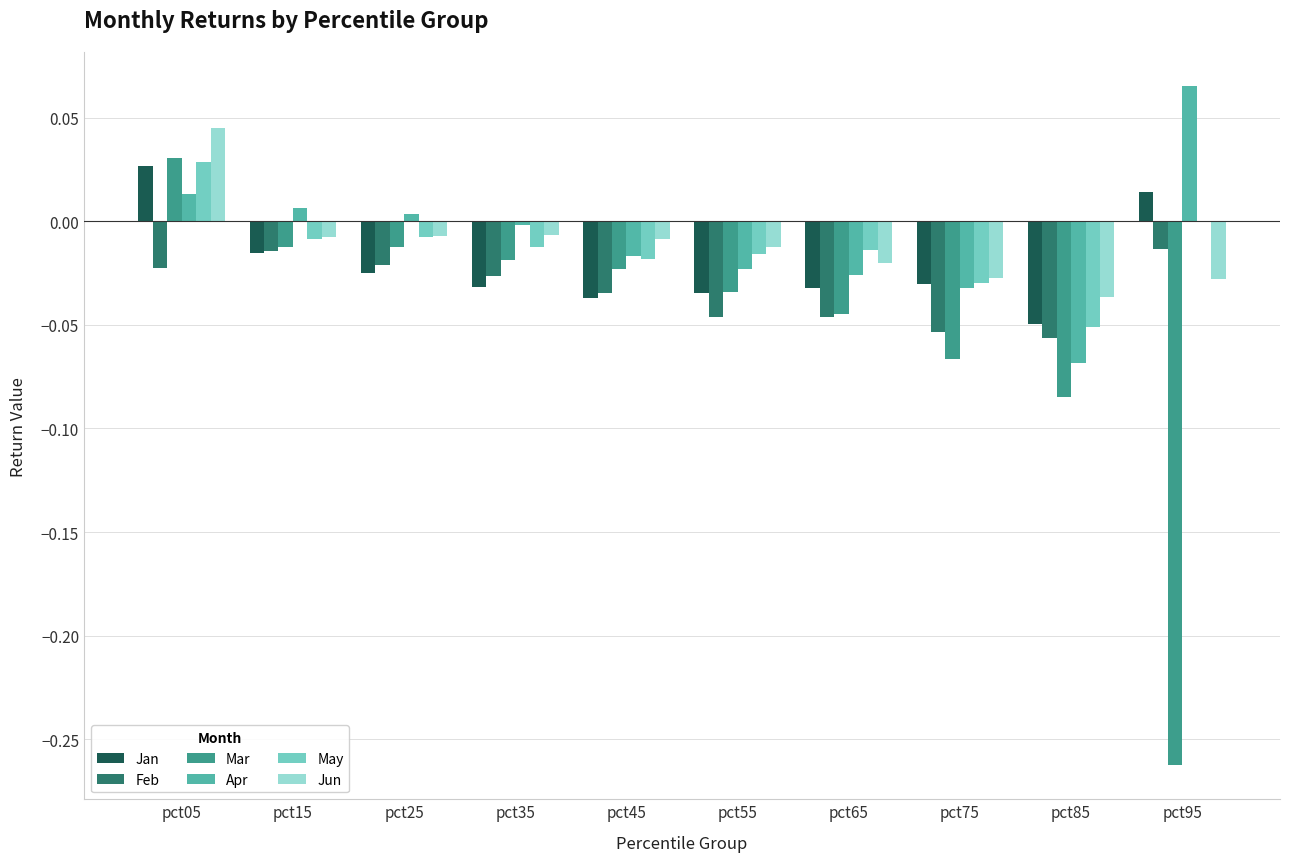

Is it true that Apr equals -0.0 at pct75?

True